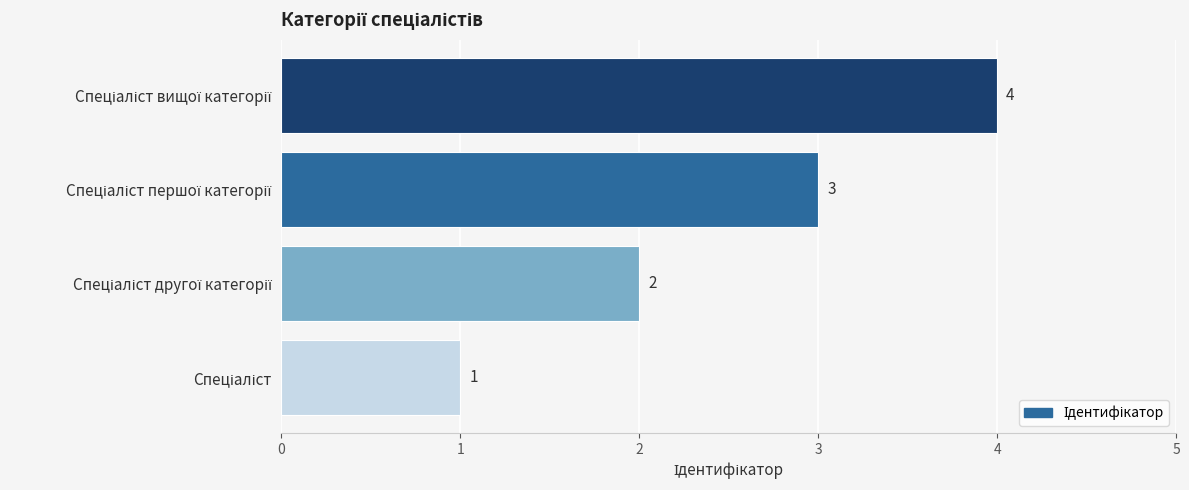

How many bars are there in total?

4